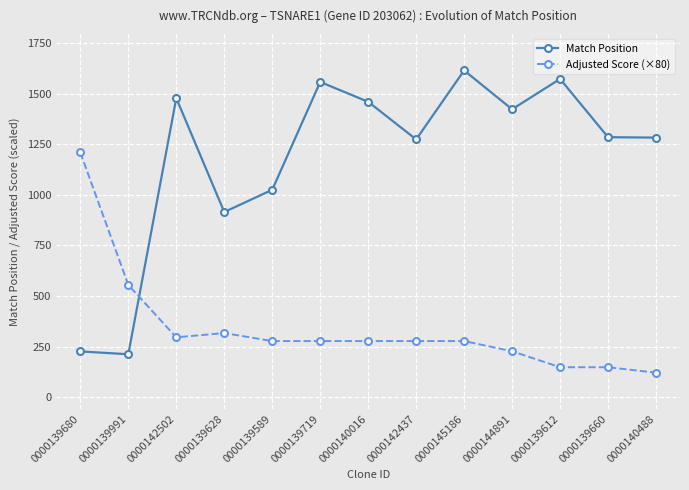

What are all the series names shown in the legend?

Match Position, Adjusted Score (×80)